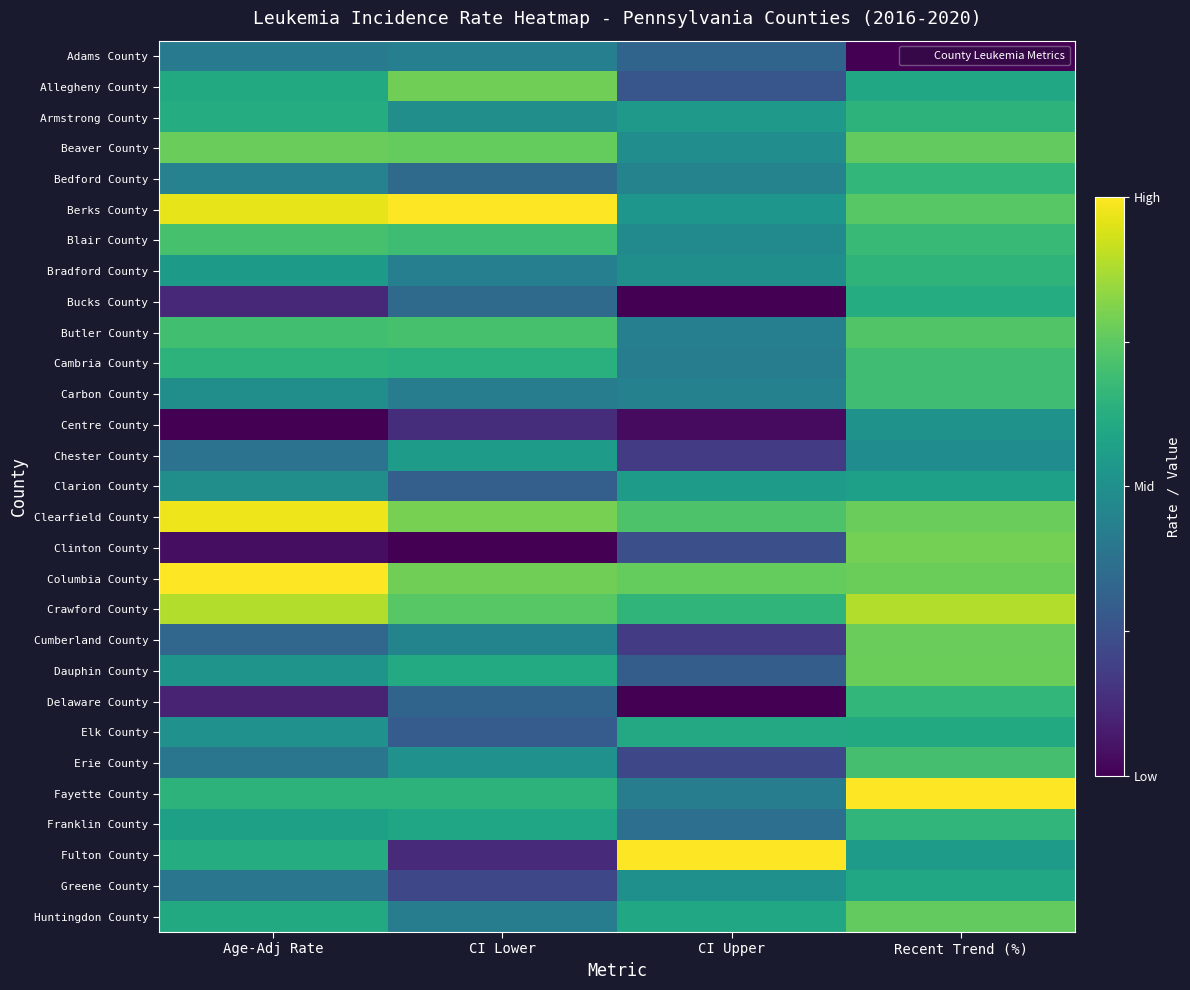

Which has a higher value, CI Lower or Recent Trend (%)?

CI Lower